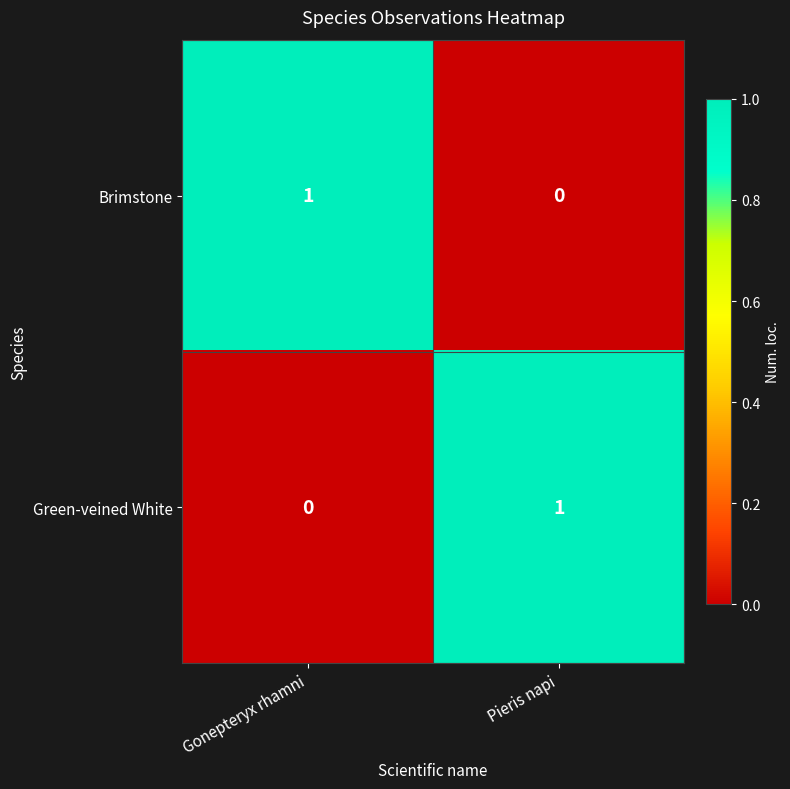

Rank the series at Pieris napi from lowest to highest value.

Brimstone, Green-veined White